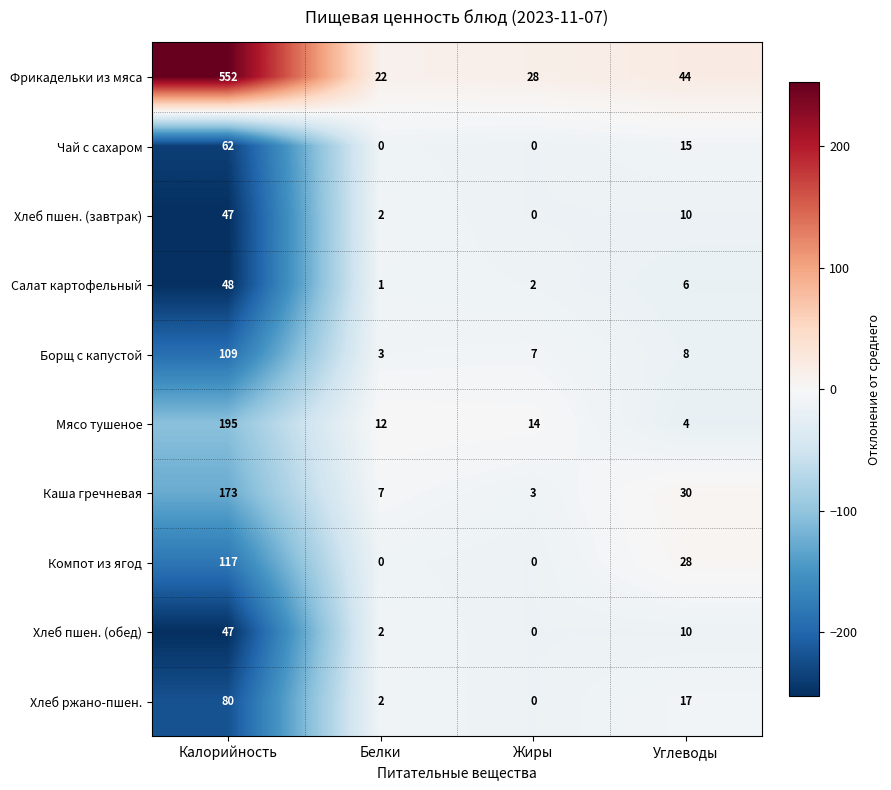

Rank the categories by Фрикадельки из мяса value from lowest to highest.

Белки, Жиры, Углеводы, Калорийность